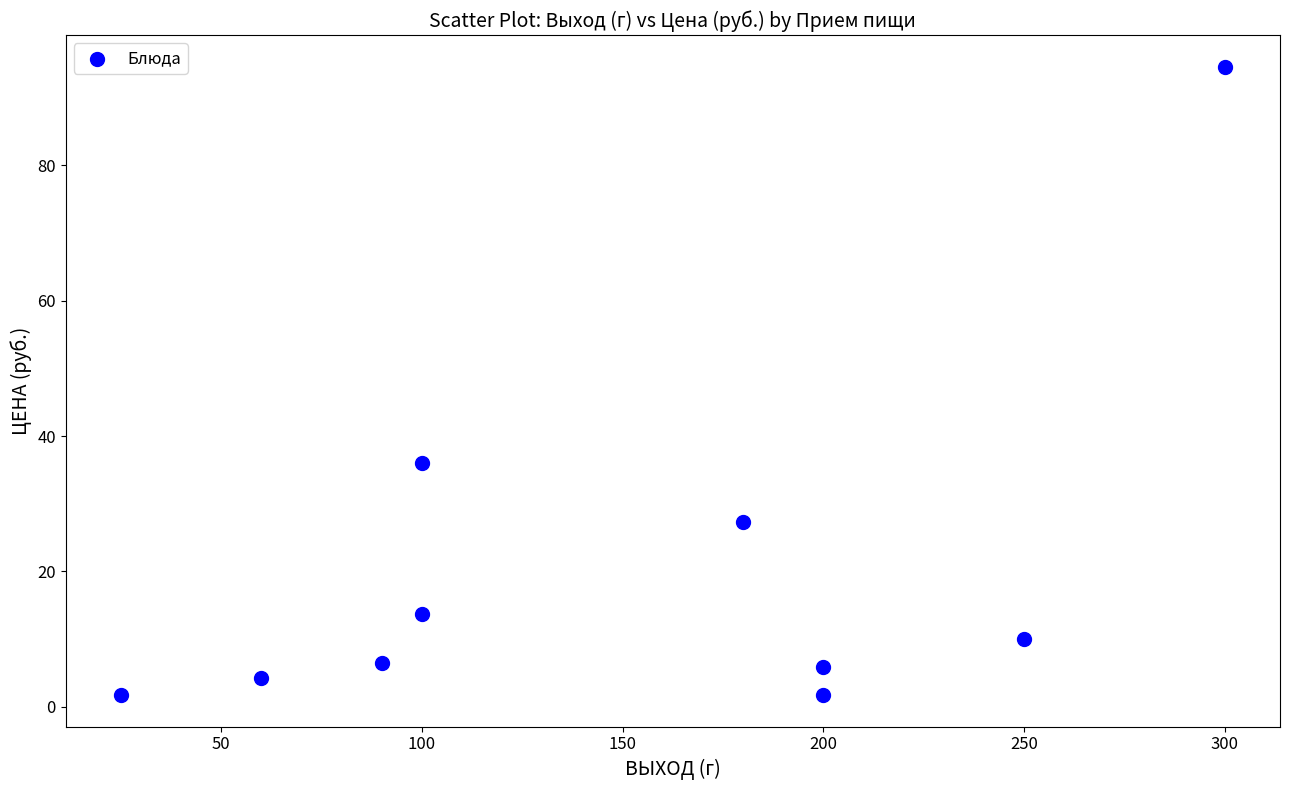

What is the average Y value?

20.2